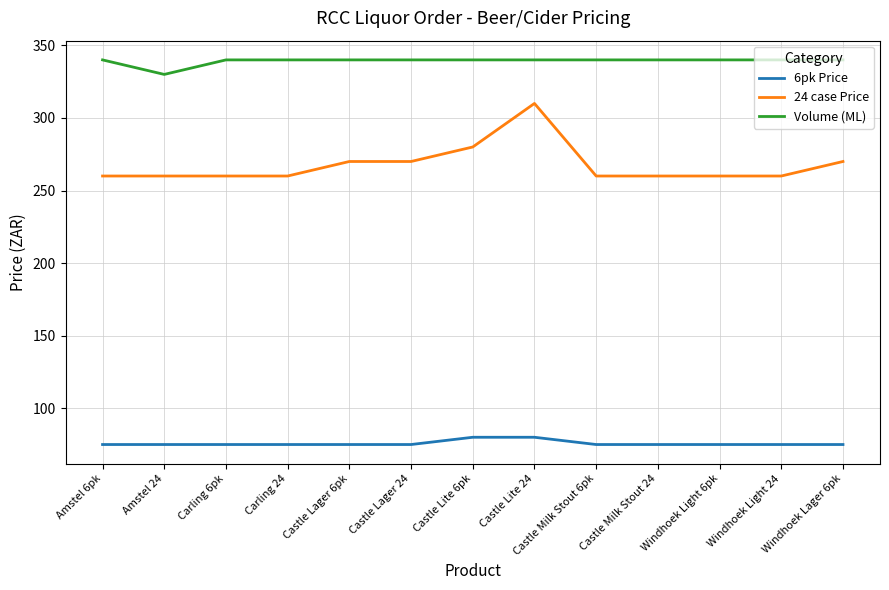

Is the value of Volume (ML) at Windhoek Lager 6pk greater than the value of 24 case Price at Castle Lager 24?

Yes